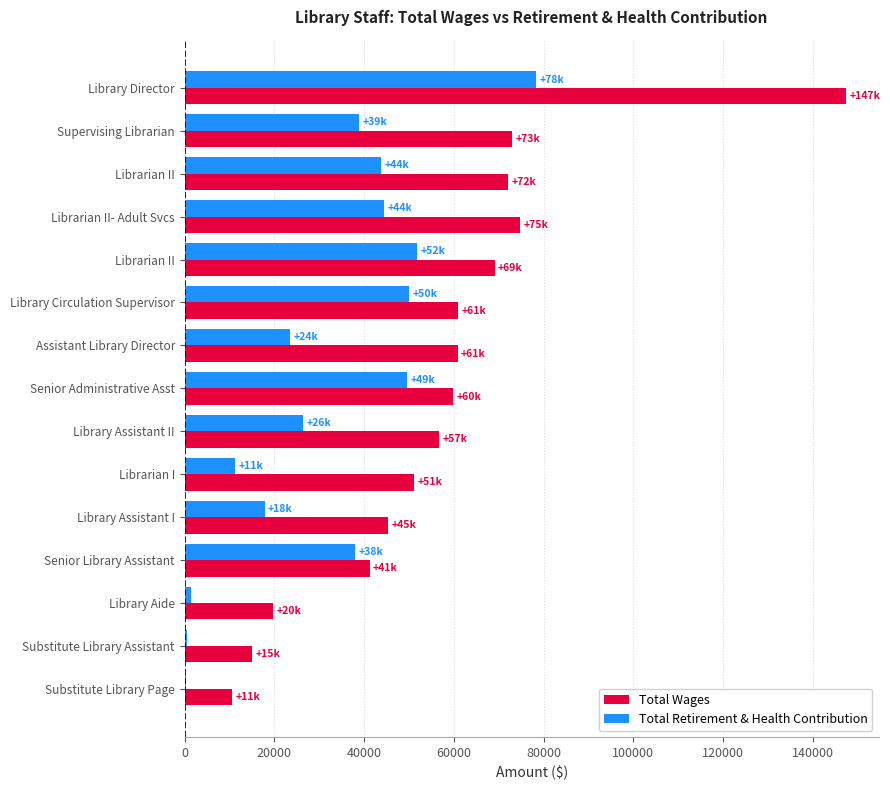

What are all the series names shown in the legend?

Total Wages, Total Retirement & Health Contribution